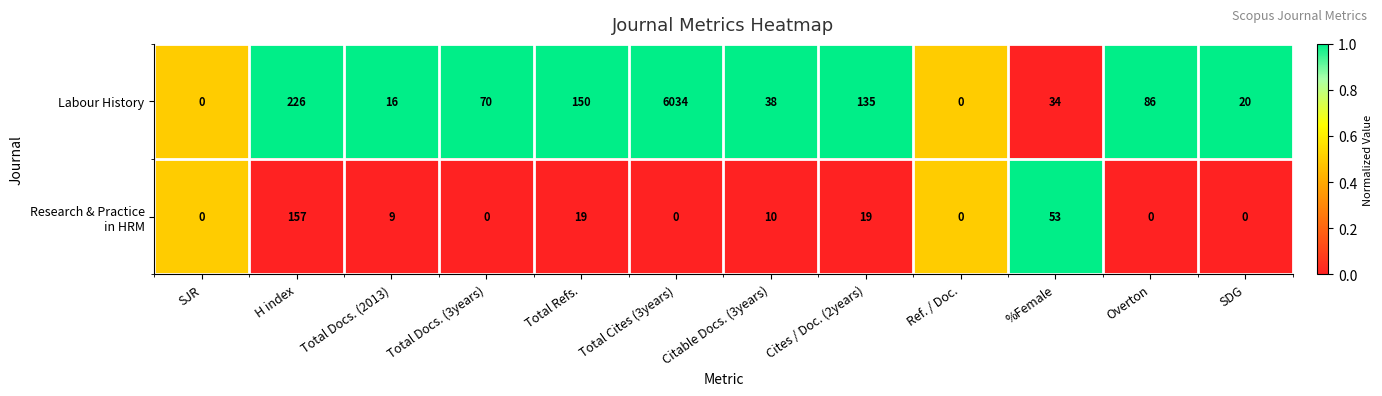

What is the sum of all Labour History values?

6809